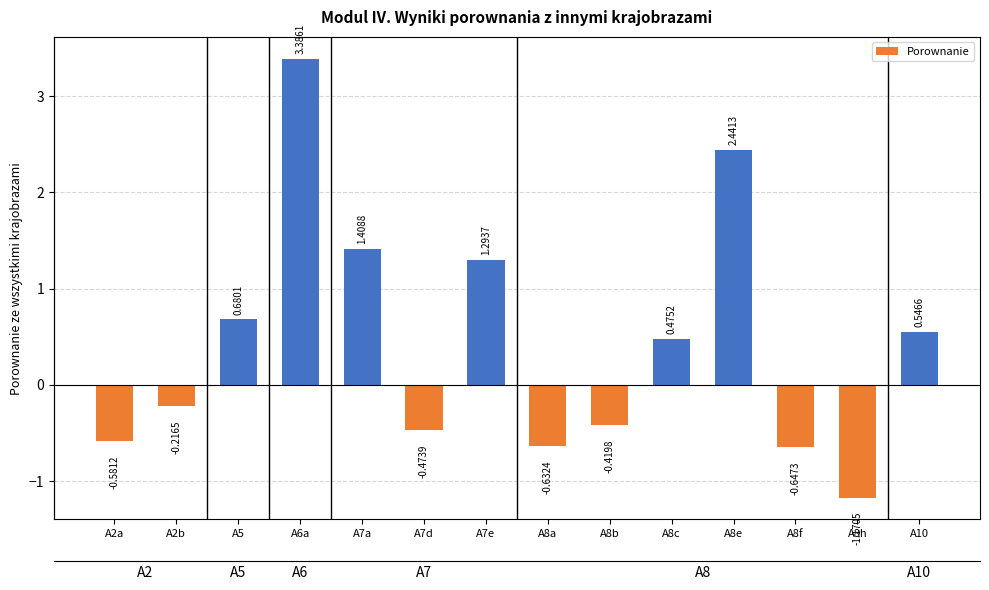

What is the label of the 9th bar from the left?

A8b